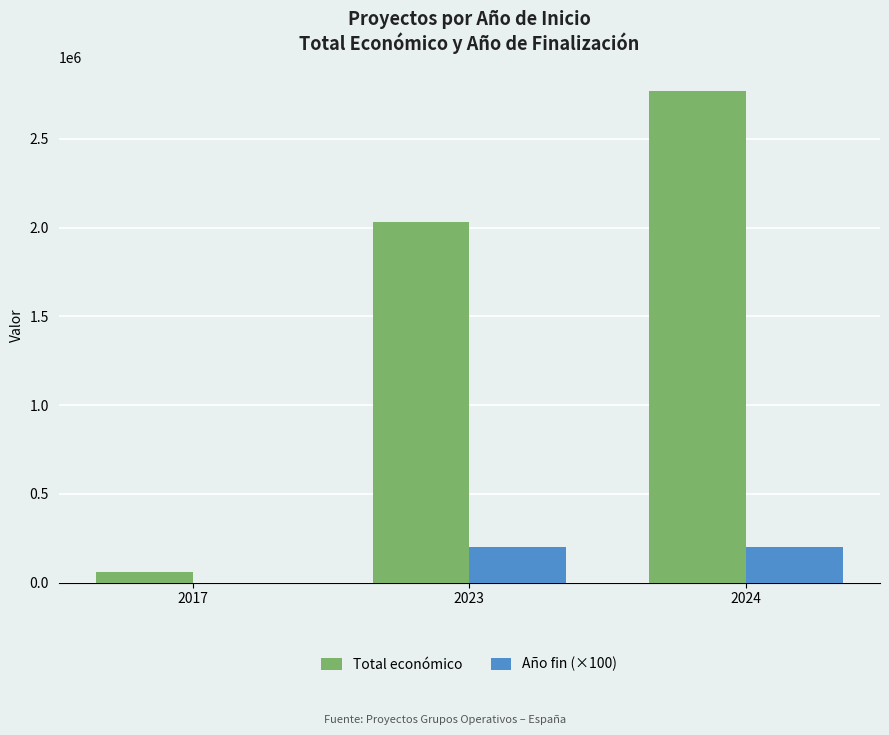

Which series has the largest total across all categories?

Total económico